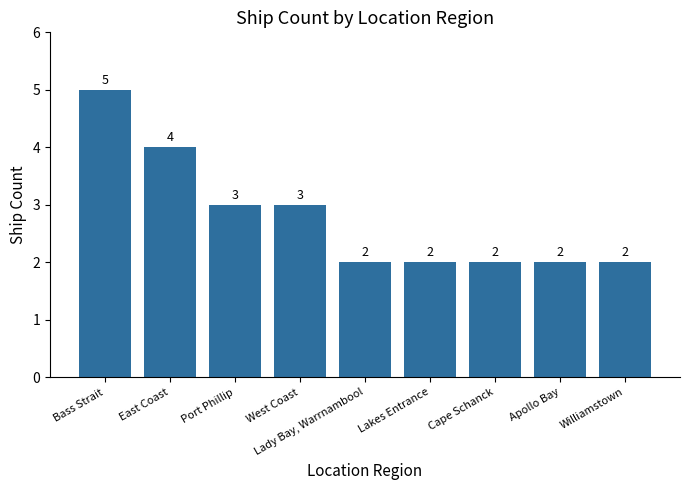

What is the label of the 8th bar from the left?

Apollo Bay